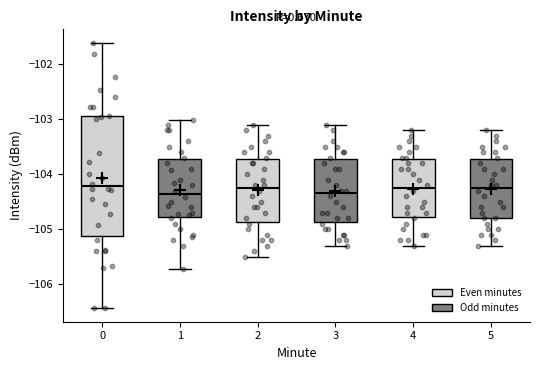

Where does the upper whisker of the box at x = 5 end on the y-axis? The values are not printed on the chart, so give them approximately, as read against the axis.

-103.2